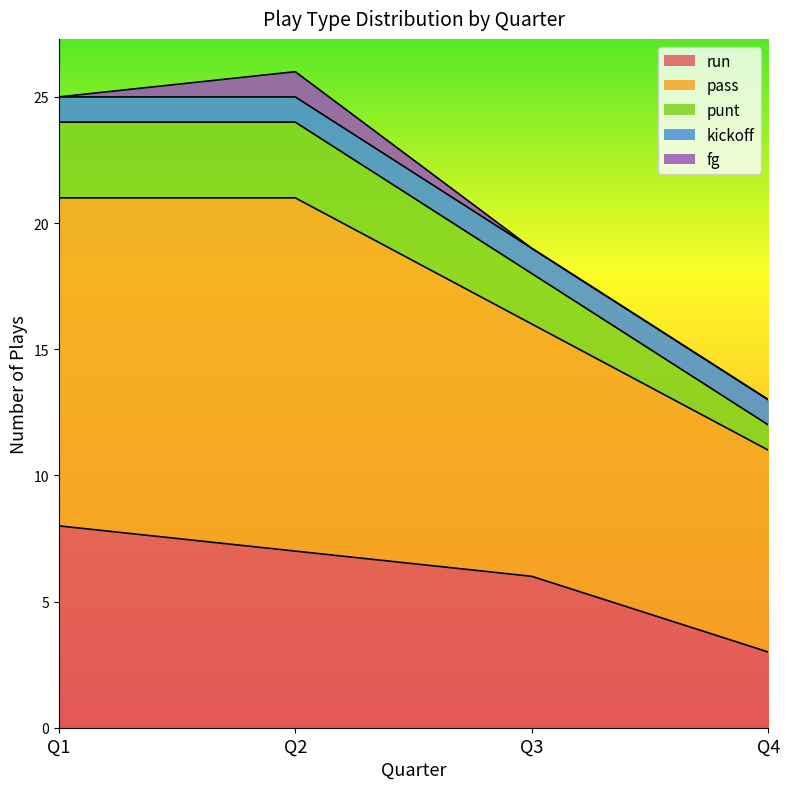

At which label does run reach its minimum?

Q4